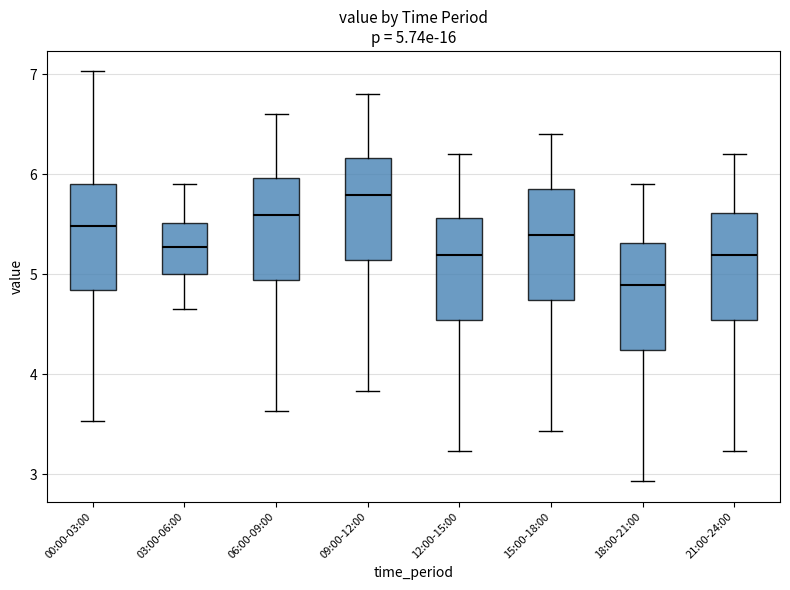

Which box has the lowest median line?

18:00-21:00